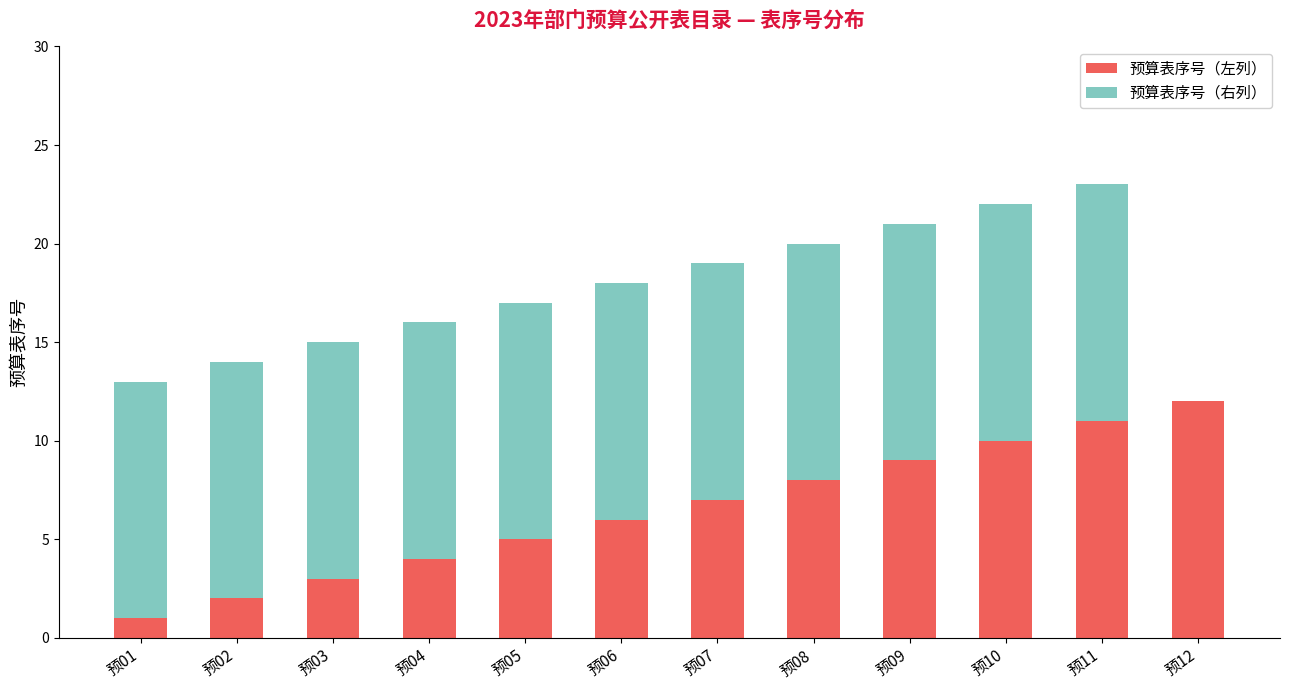

The 预算表序号（左列） series shows 7 at 预07. True or false?

True